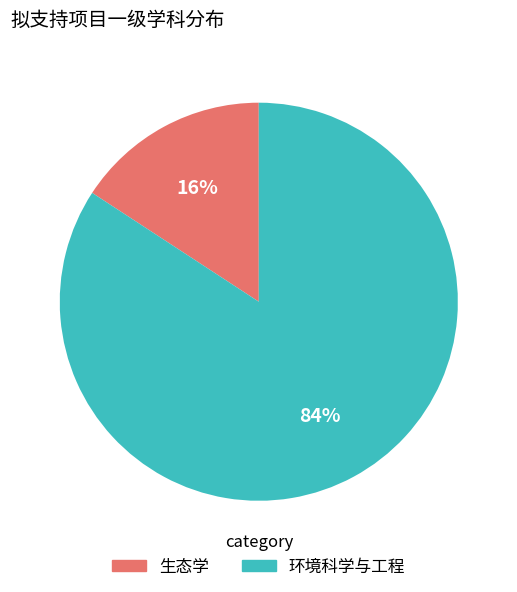

To the nearest percent, what percentage of the pie is 生态学?

16%